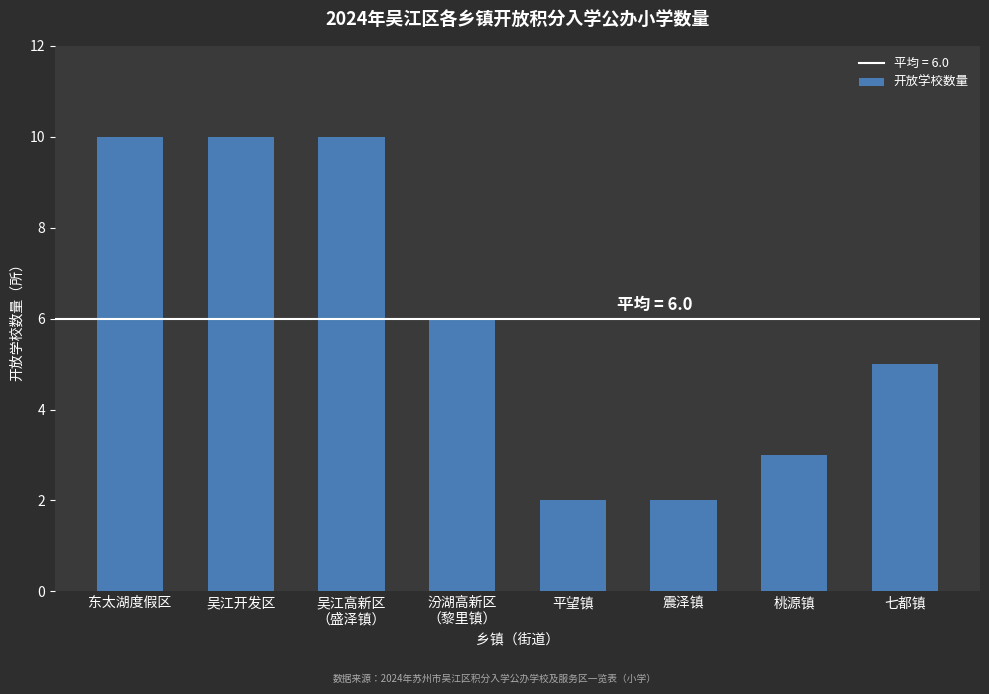

Reading left to right, list all the values displayed in this chart.

10	10	10	6	2	2	3	5